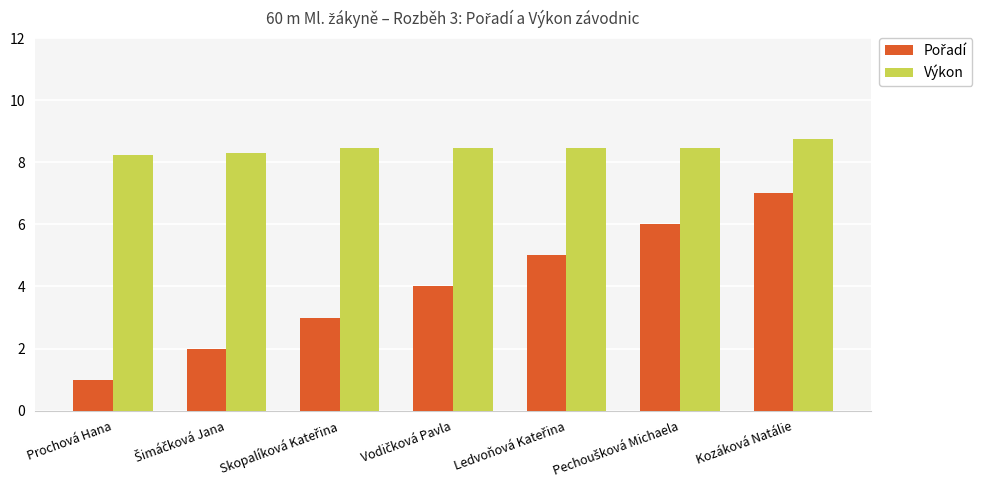

The value of Výkon at Prochová Hana is 3.7. True or false?

False